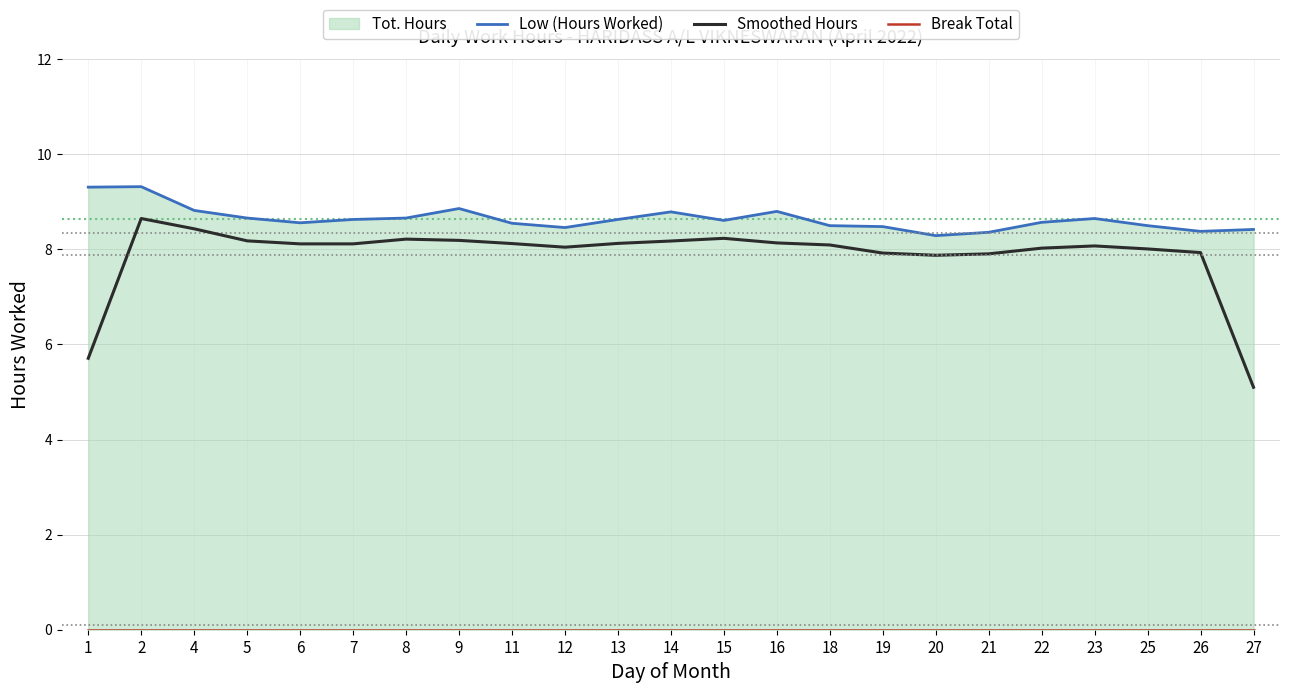

Which category has the lowest value in the Low (Hours Worked) series?

20